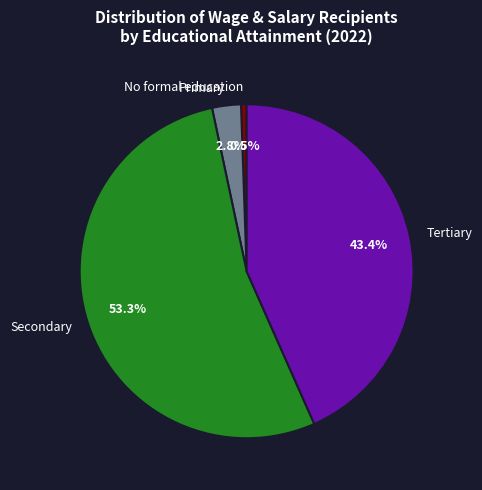

To the nearest percent, what is the combined percentage of No formal education and Primary?

3%